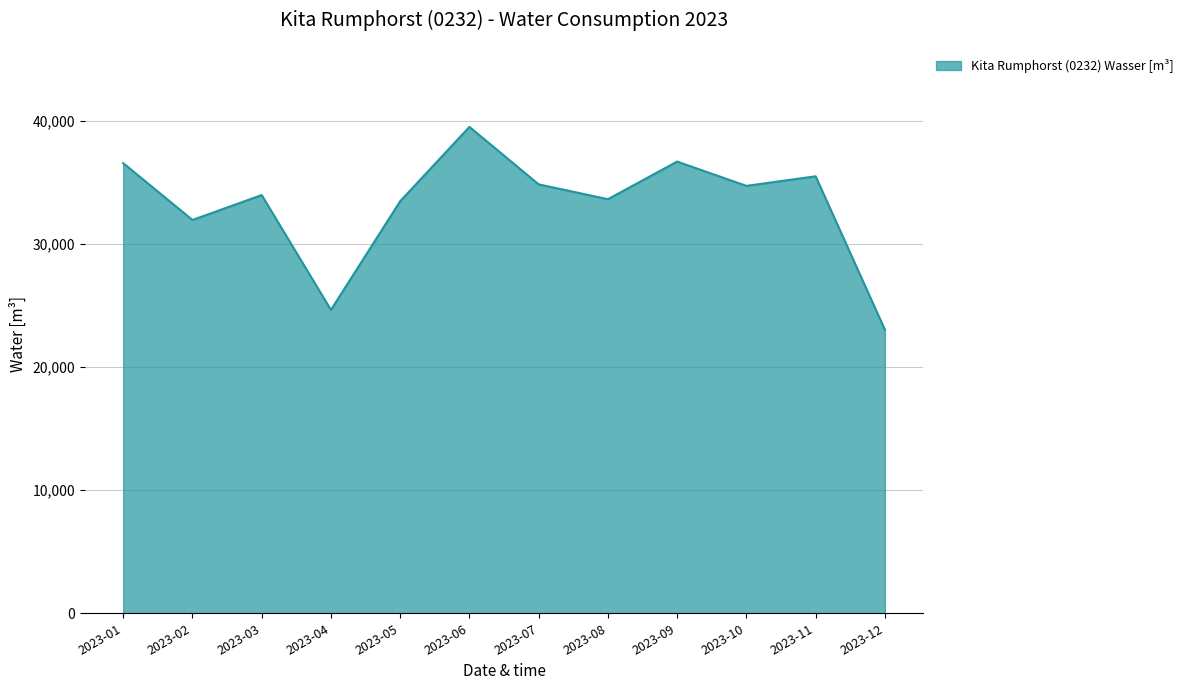

Where is the data nearest to the value 31293?

2023-02